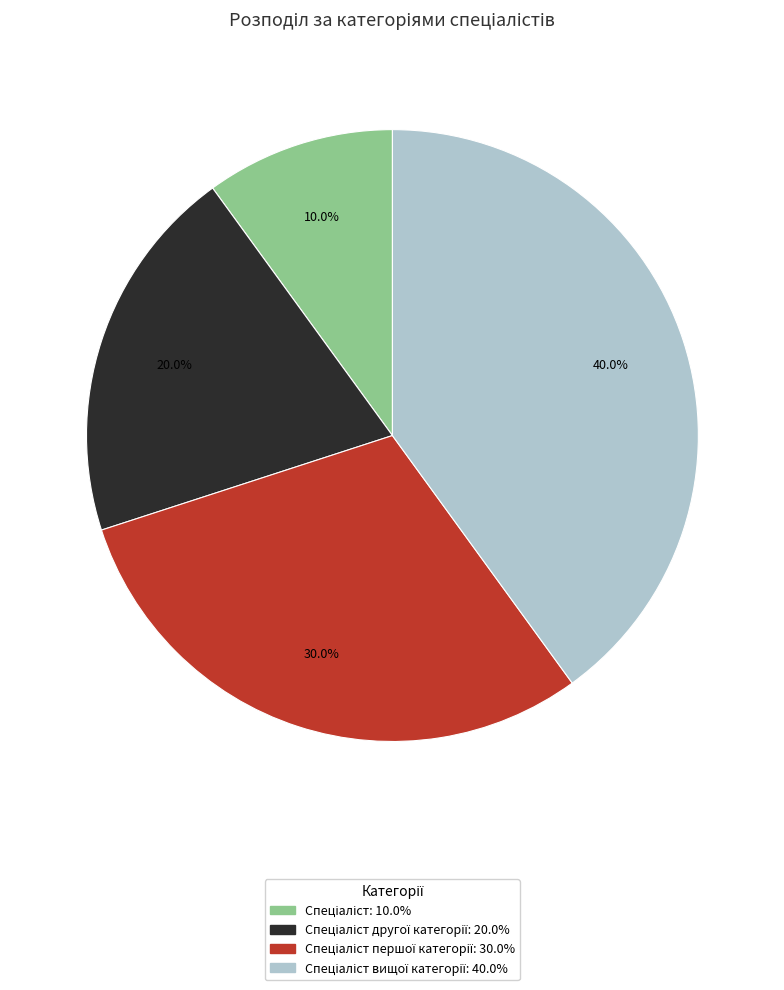

To the nearest percent, what is the difference between the largest and smallest slice percentages?

30%